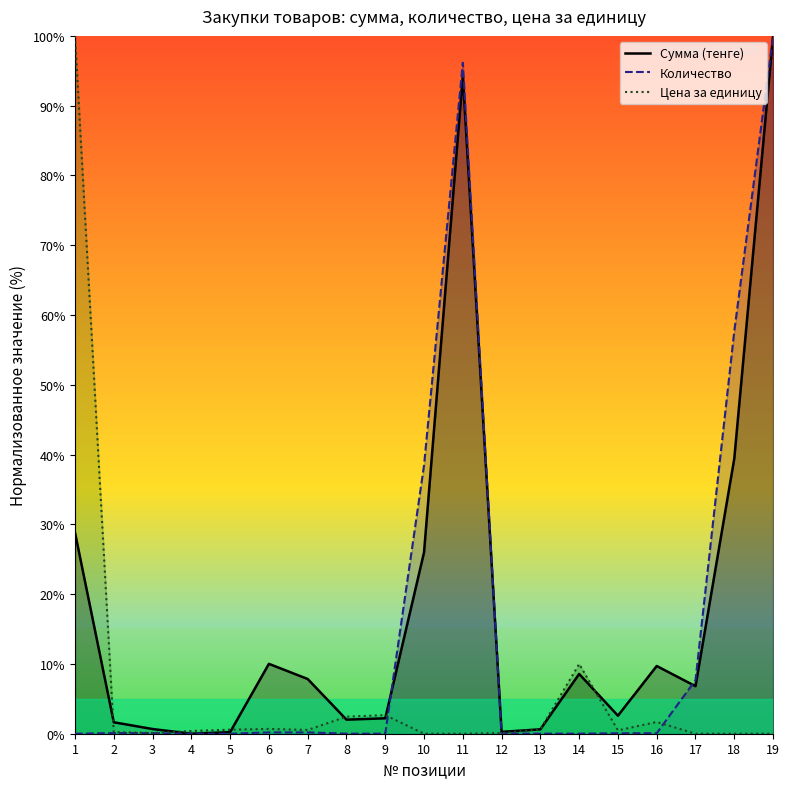

Count the number of categories in the chart.

19